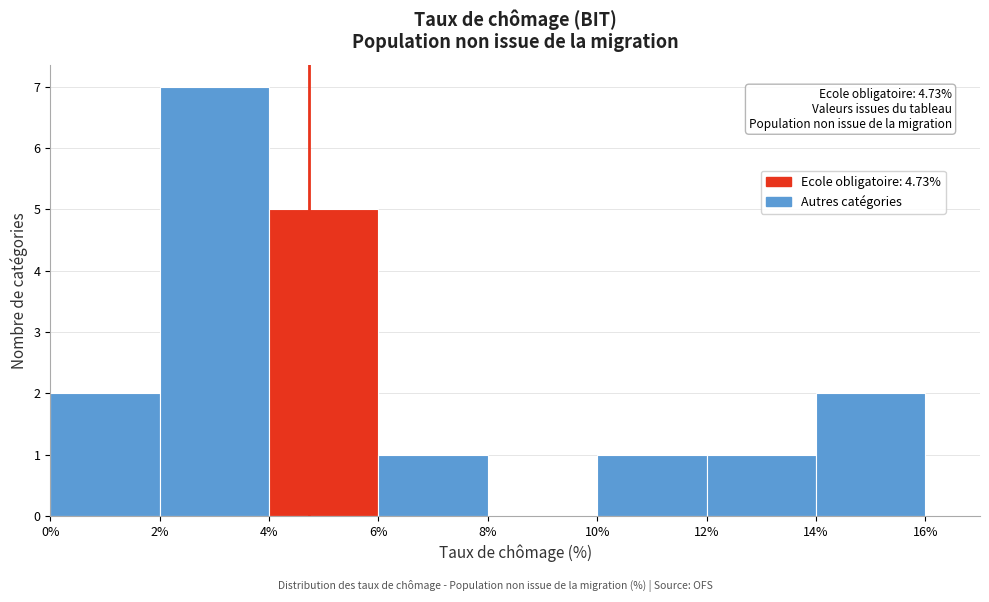

Over which range of the x-axis is the bar tallest?

2% to 4%